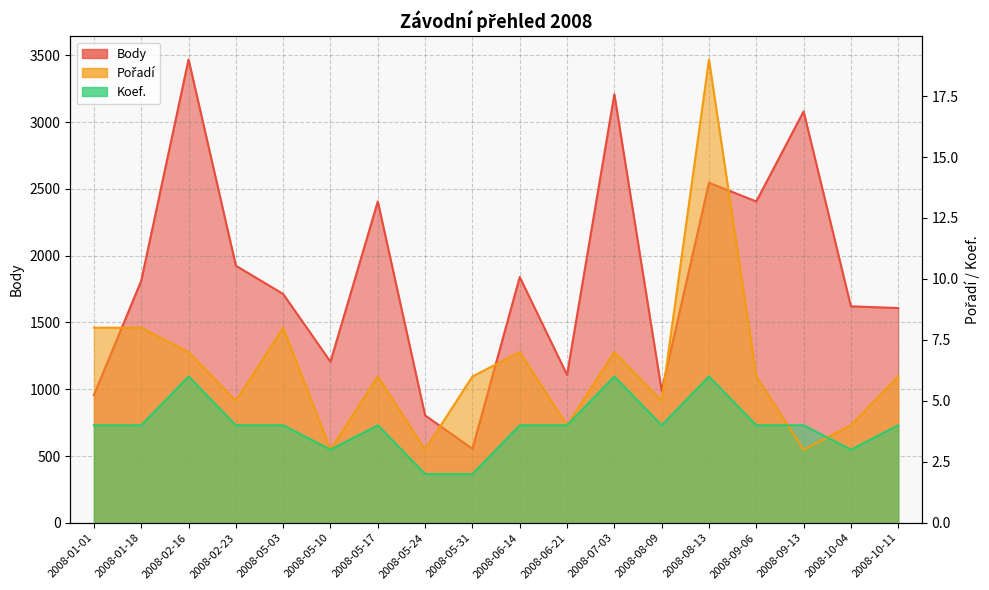

True or false: Body and Pořadí intersect in this chart.

False